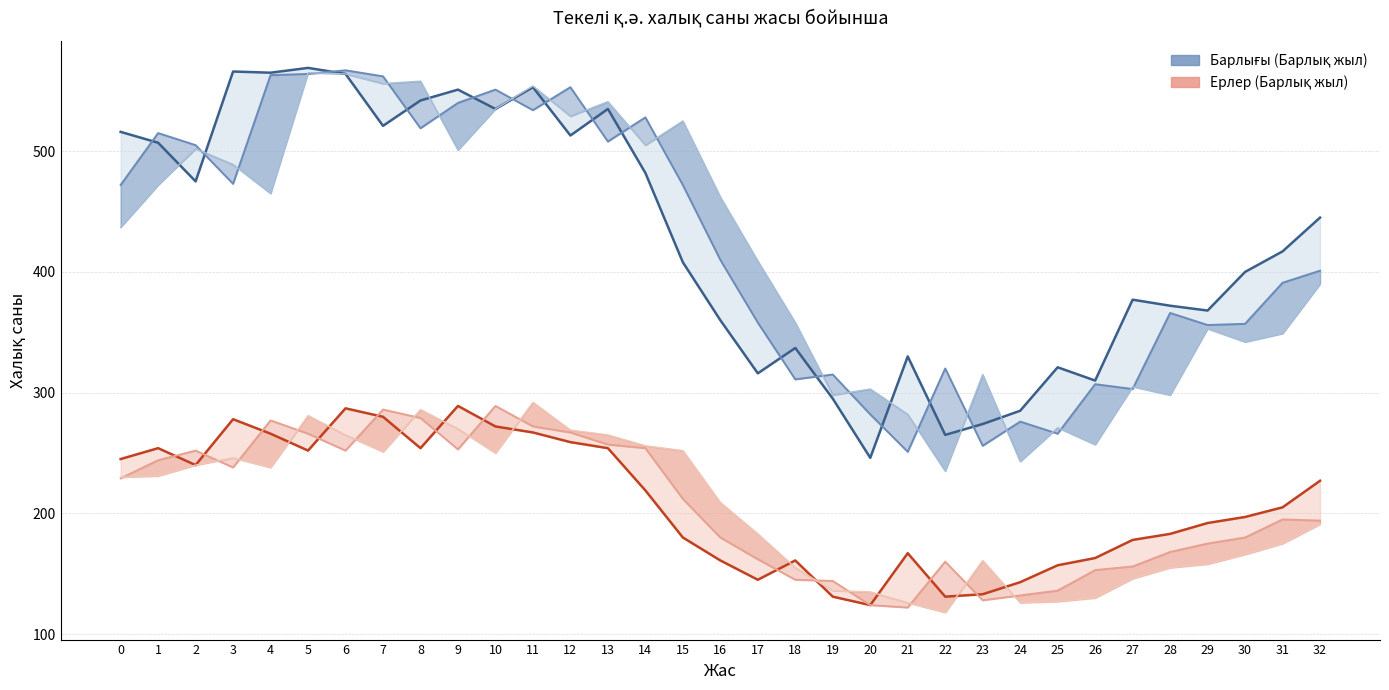

How many data points in Барлығы 2023 are less than 410?

16